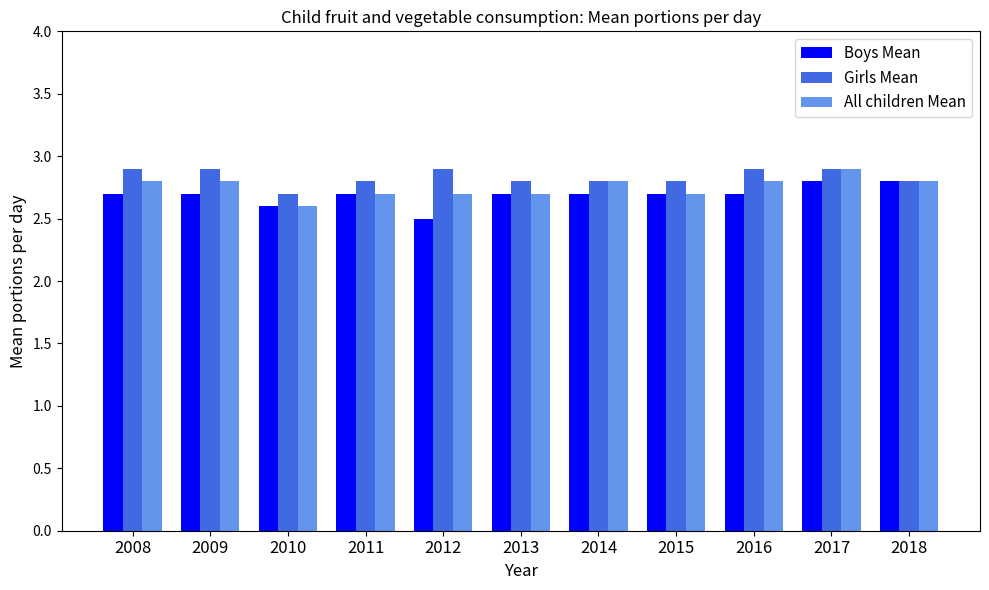

Rank the series by their average value, from highest to lowest.

Girls Mean, All children Mean, Boys Mean